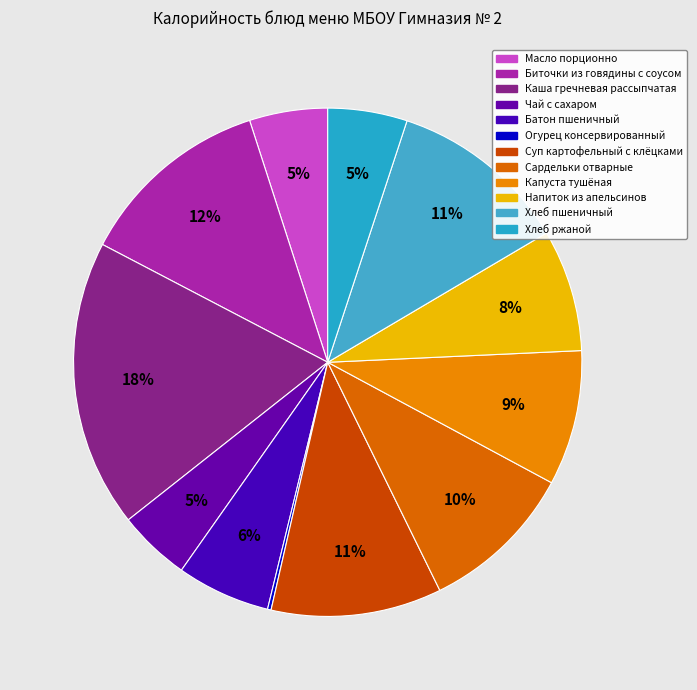

Does any single category account for the majority?

No